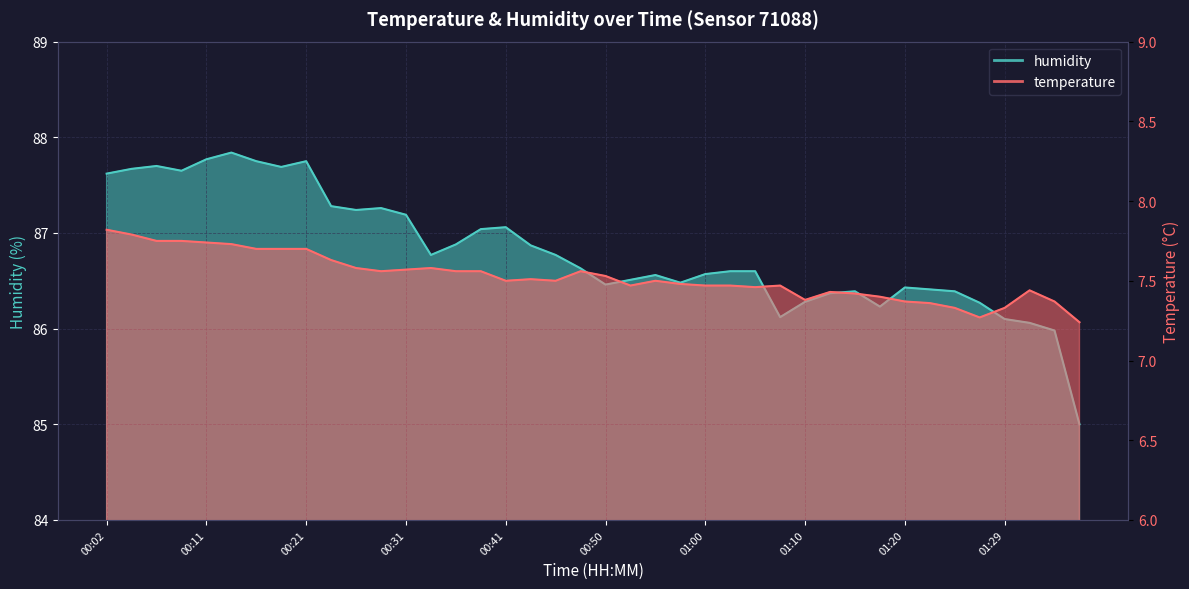

List the labels in order of humidity value, smallest first.

01:37, 01:34, 01:32, 01:29, 01:07, 01:17, 01:27, 01:10, 01:12, 01:15, 01:24, 01:22, 01:20, 00:50, 00:58, 00:53, 00:55, 01:00, 01:02, 01:05, 00:48, 00:33, 00:45, 00:43, 00:36, 00:38, 00:41, 00:31, 00:26, 00:28, 00:23, 00:02, 00:09, 00:04, 00:19, 00:06, 00:16, 00:21, 00:11, 00:14